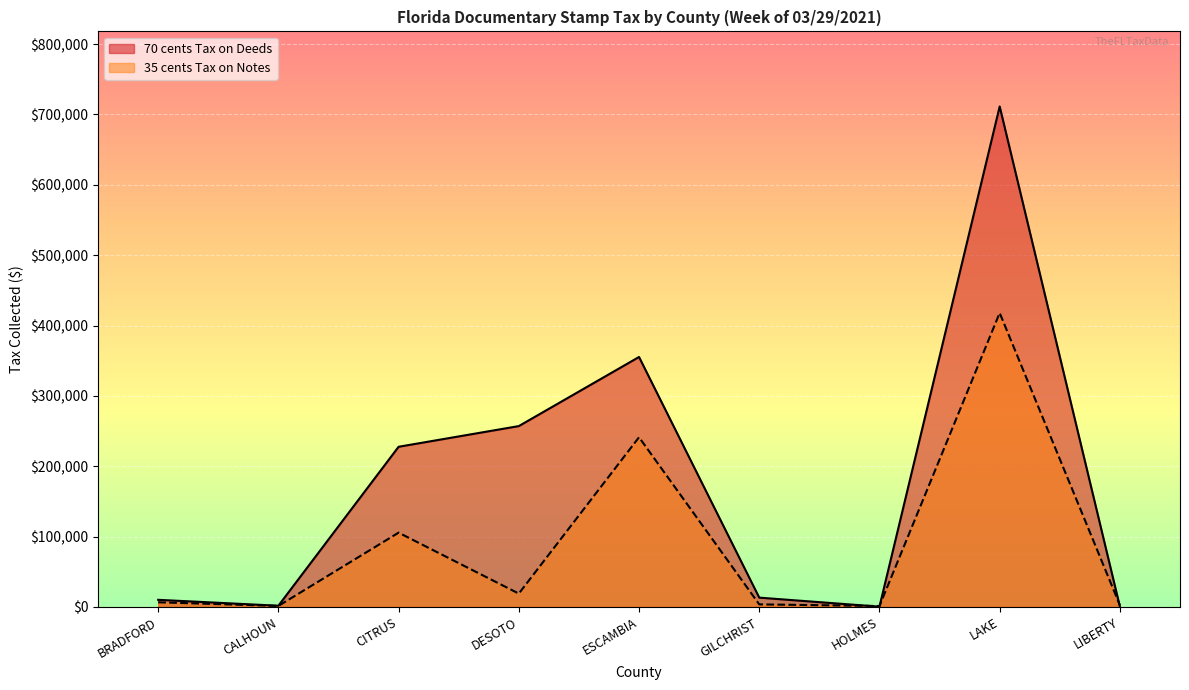

Which has a higher value, LAKE or CITRUS?

LAKE